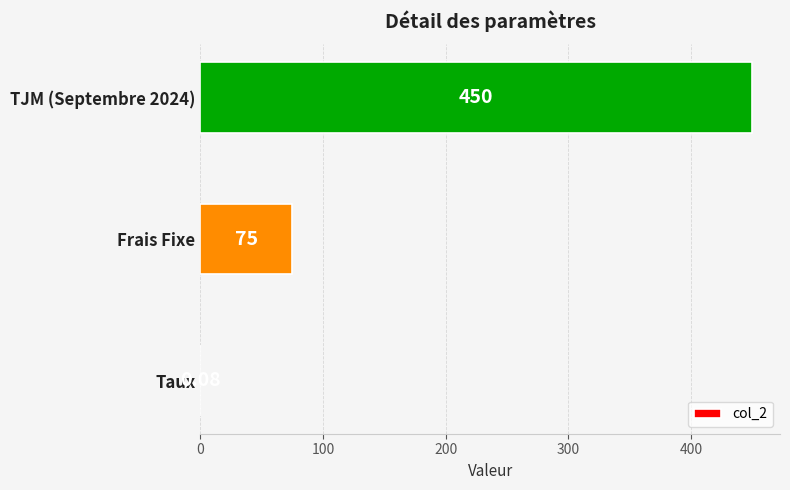

What is the change in value from Frais Fixe to TJM (Septembre 2024)?

+375.0